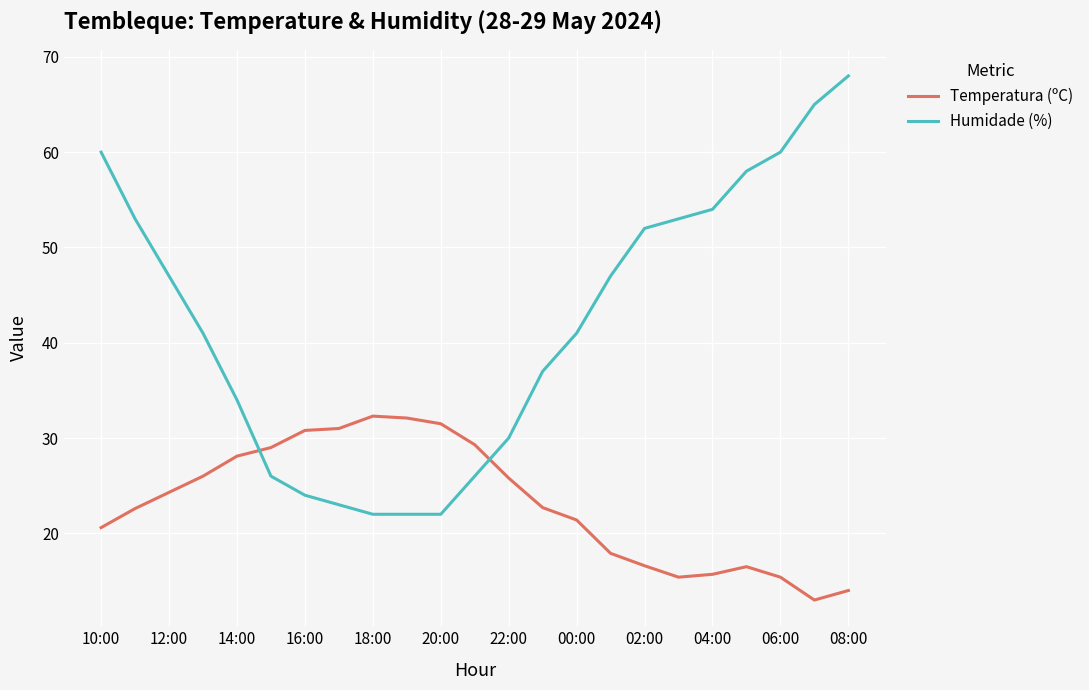

Which series has the largest range (max minus min)?

Humidade (%)